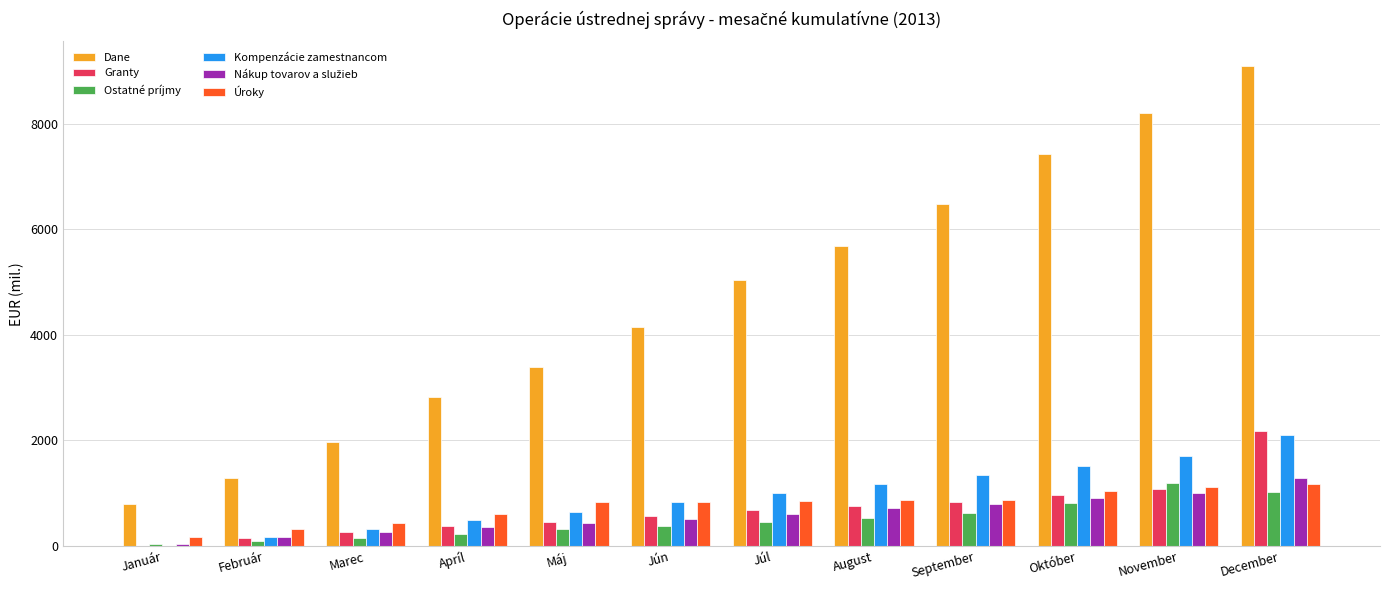

How many groups of bars are there?

12